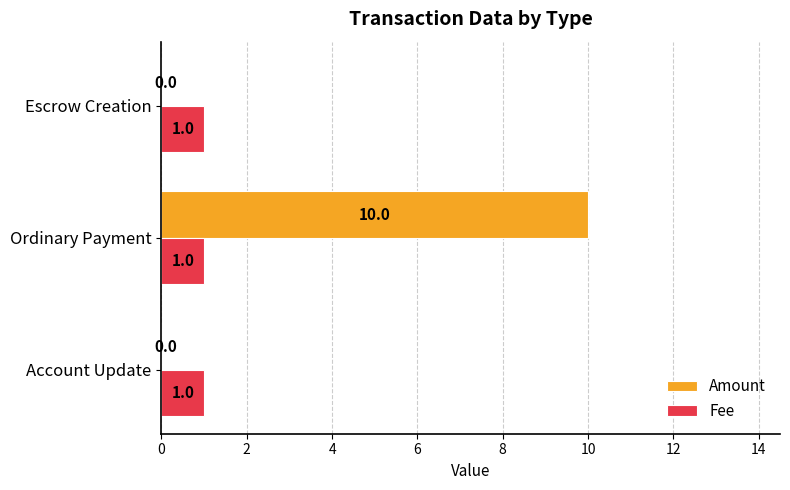

Is it true that Fee equals 1 at Escrow Creation?

True